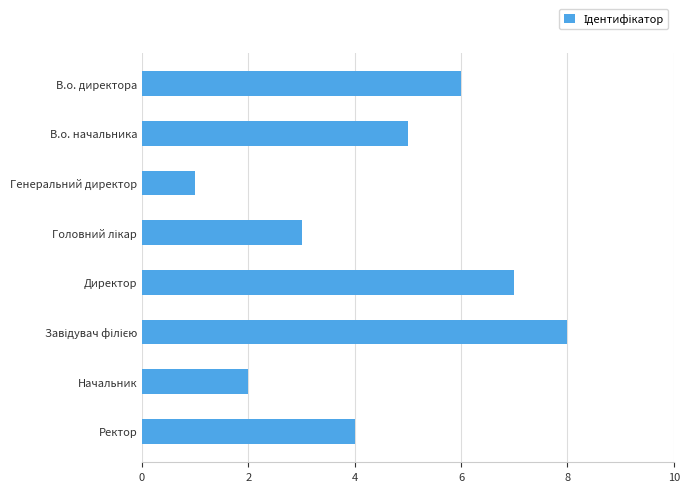

What is the difference between the maximum and minimum values?

7